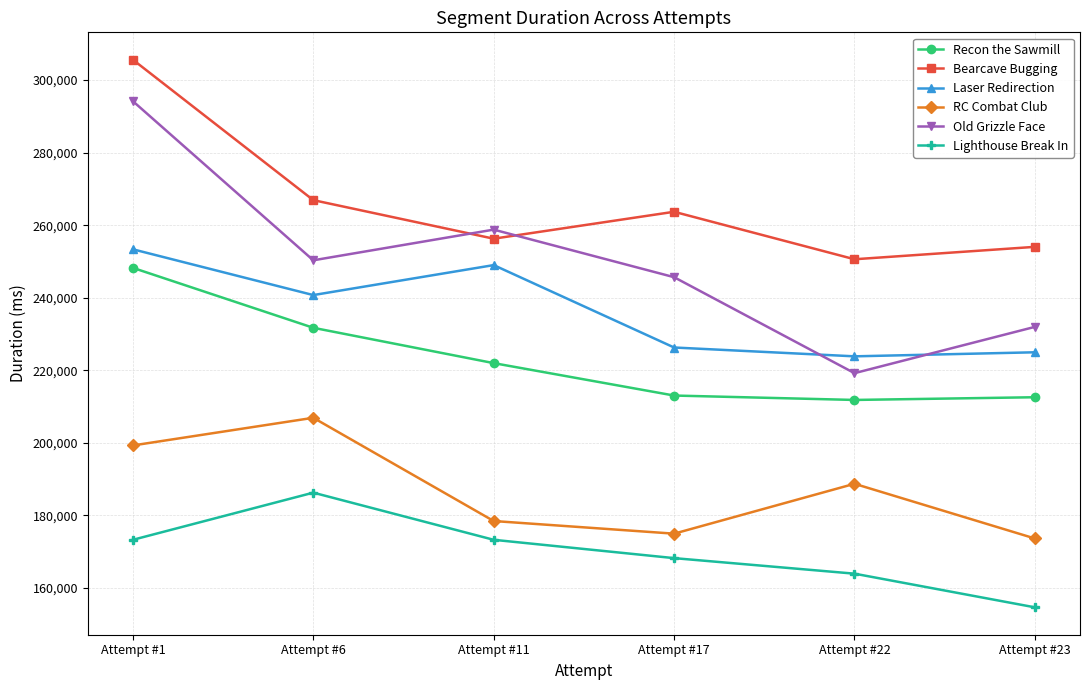

At which category does Bearcave Bugging reach its first local peak?

Attempt #17